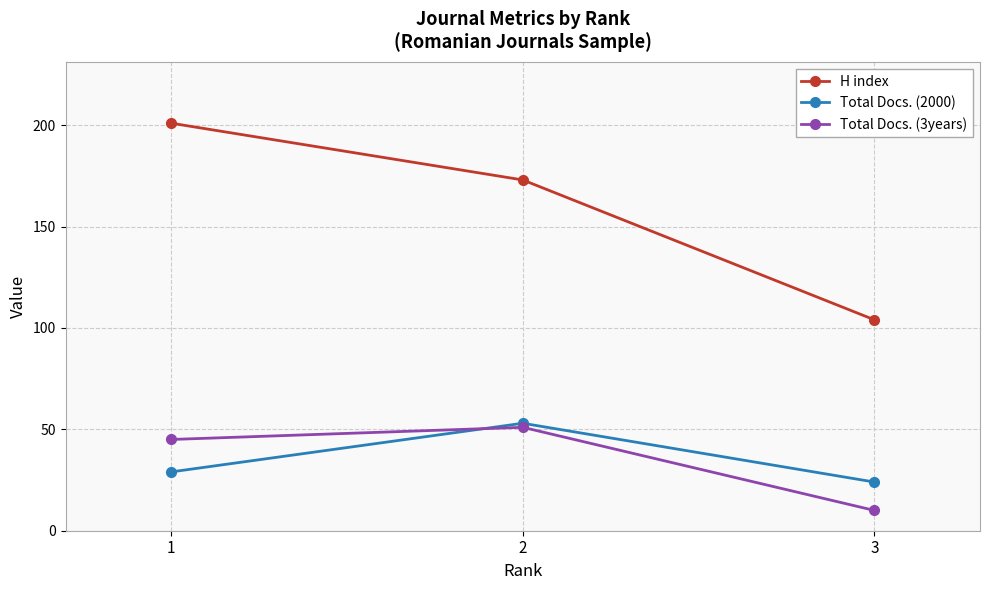

What is the sum of all Total Docs. (3years) values?

106